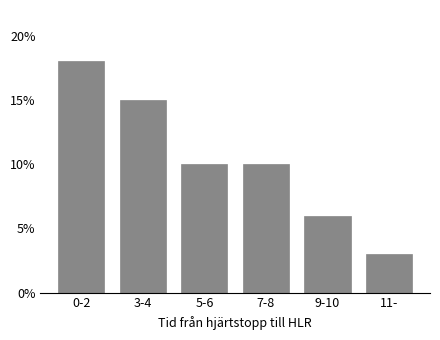

Reading left to right, what are all the values shown in this chart?

0-2=18	3-4=15	5-6=10	7-8=10	9-10=6	11-=3